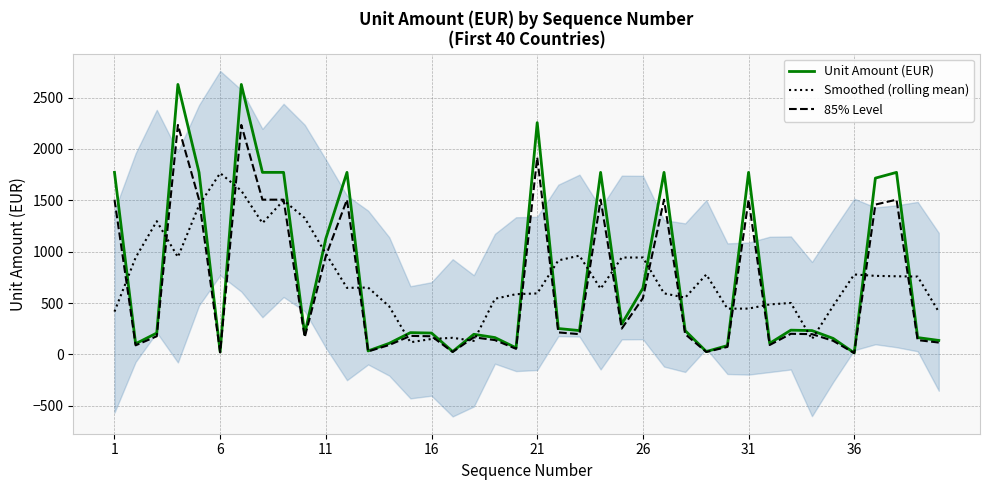

What is the difference between the Smoothed (rolling mean) values at 11 and 16?

830.0